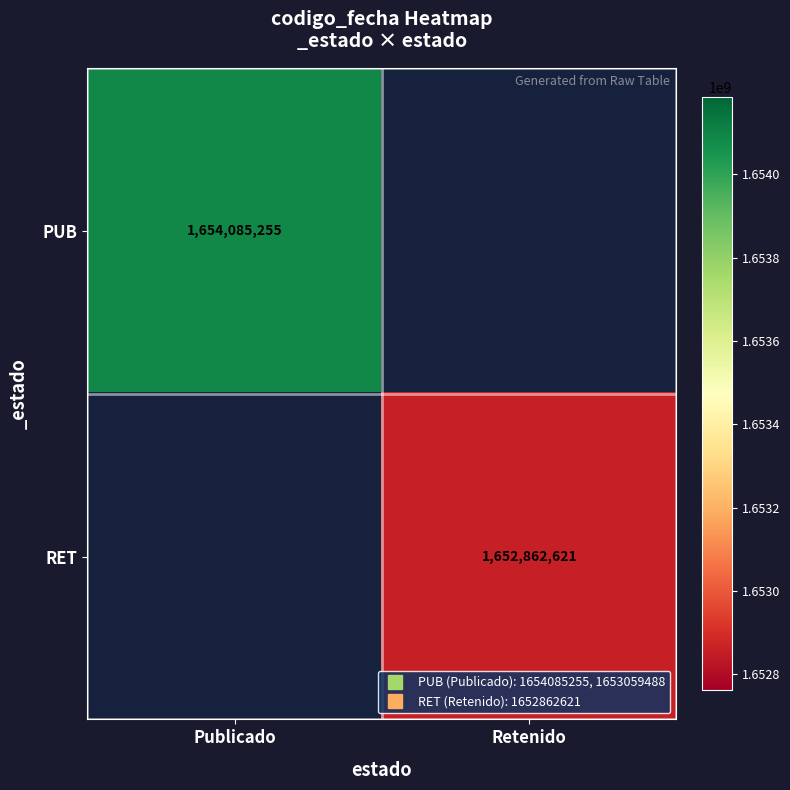

What value does the PUB series have at Publicado?

1654085255.0